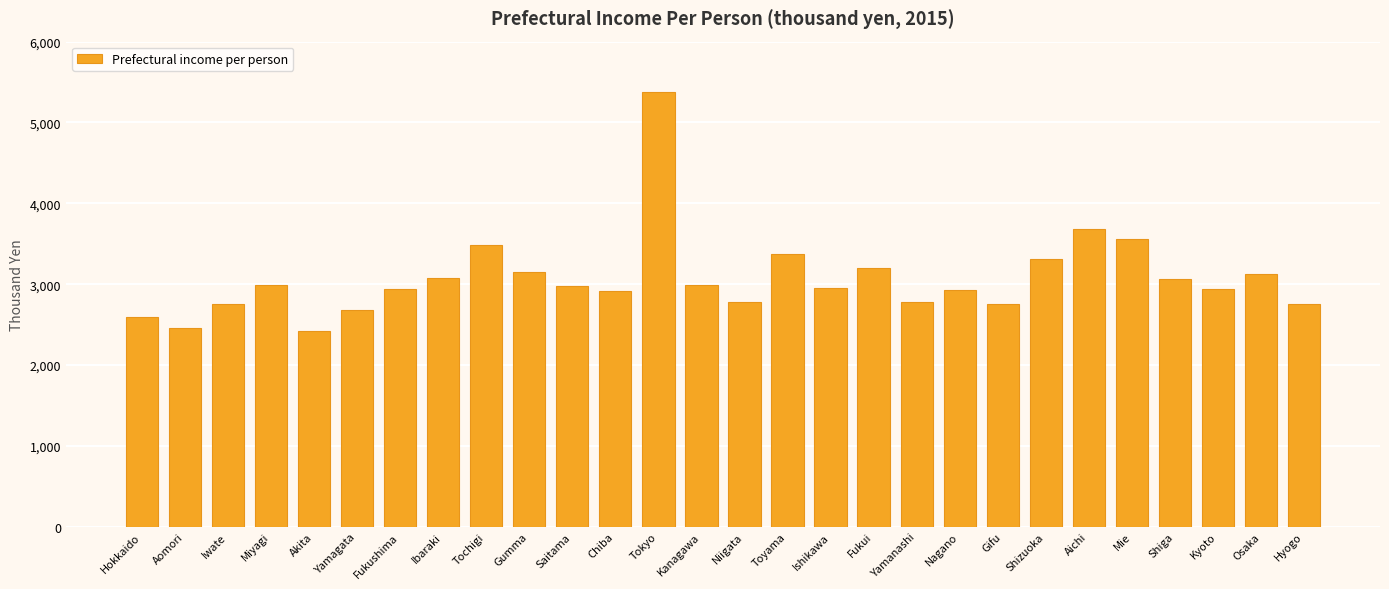

What is the average value?

3071